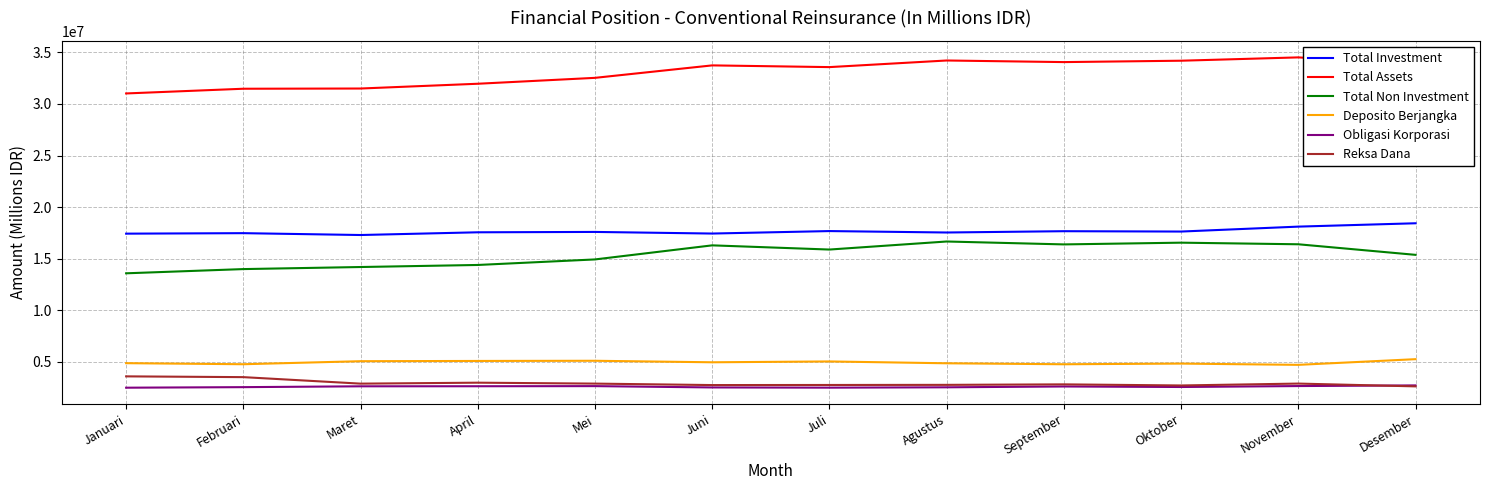

What is the difference between the maximum and minimum values in the Total Non Investment series?

3081925.0